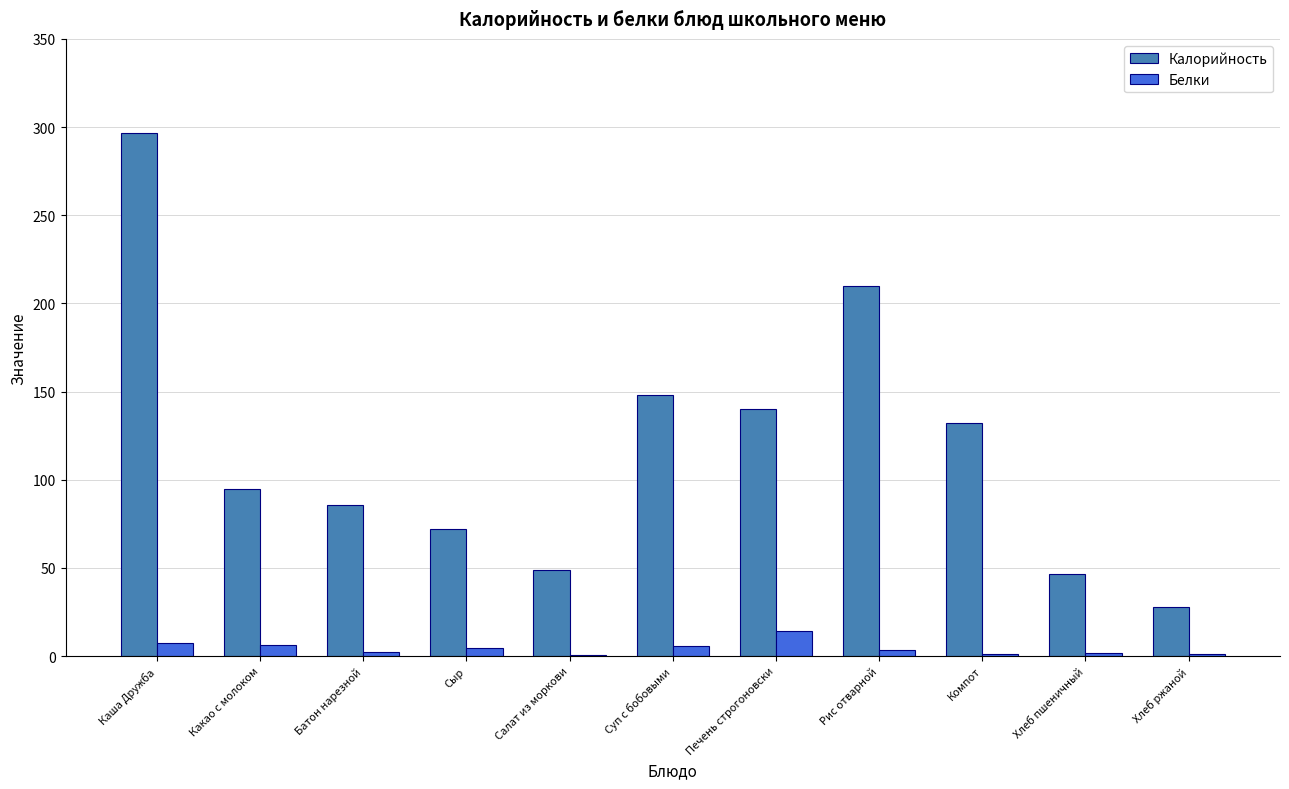

True or false: Калорийность has a value of 74.0 at Печень строгоновски.

False